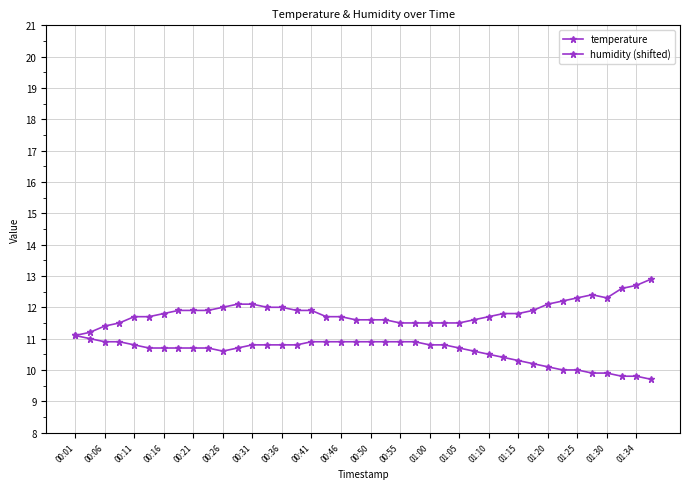

What is the minimum value shown in the chart?

9.7